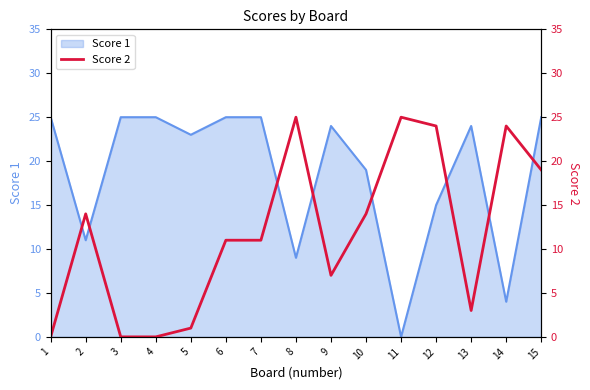

Read the Score 1 value at 2.

11